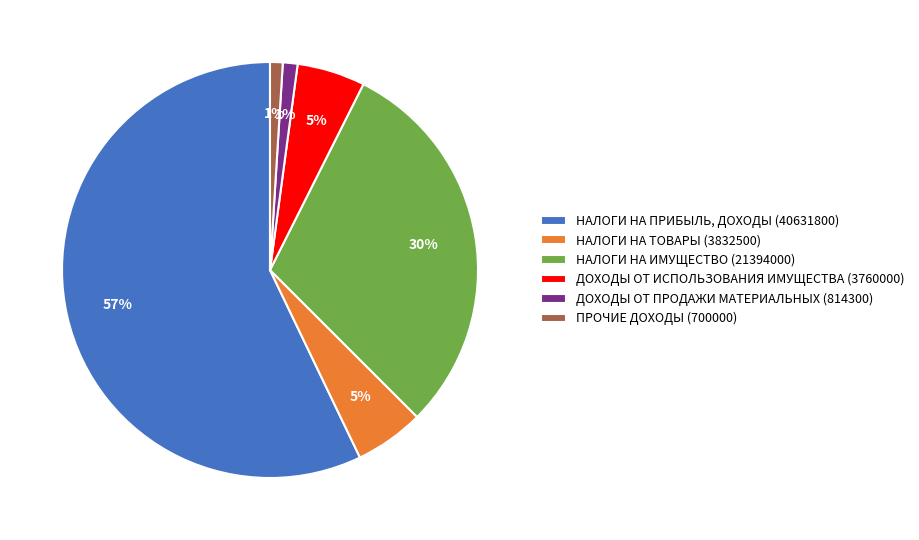

To the nearest percent, what is the average slice percentage?

17%